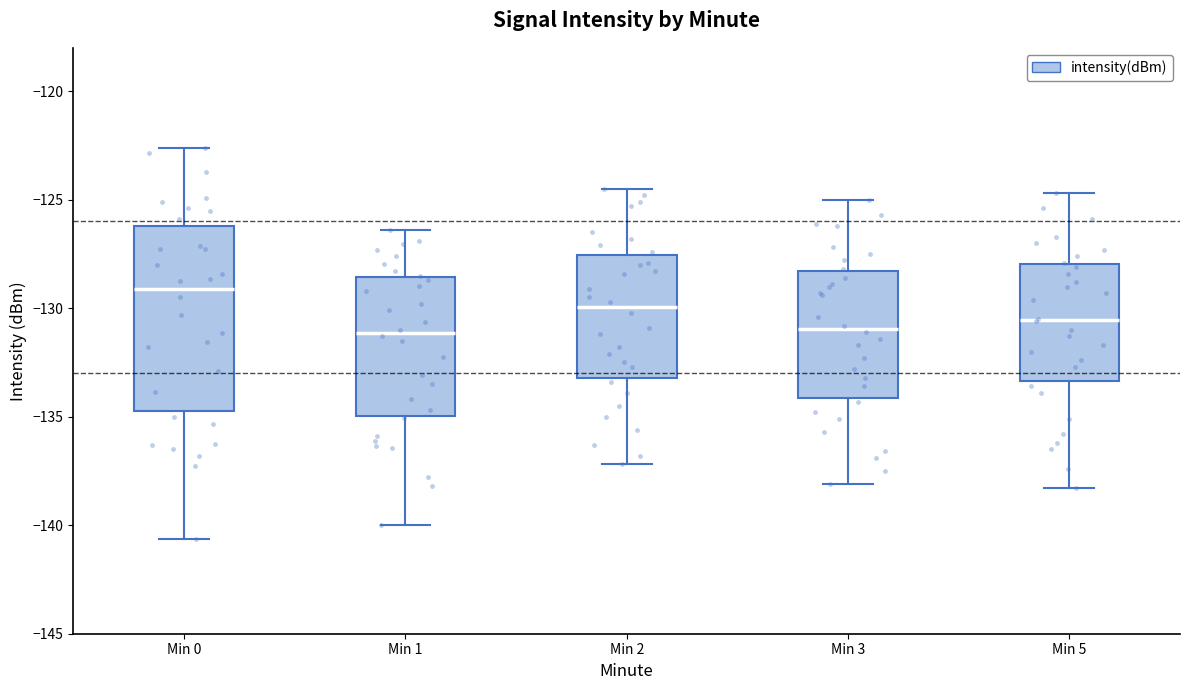

Comparing the boxes themselves (not the whiskers), which one is the tallest?

Min 0